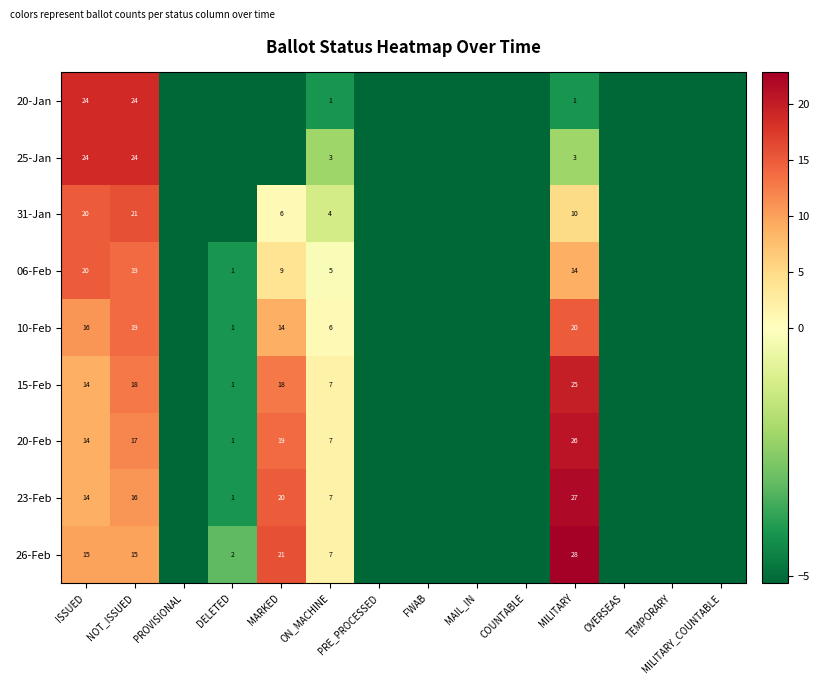

Is the value of 20-Feb at ON_MACHINE greater than the value of 15-Feb at NOT_ISSUED?

No